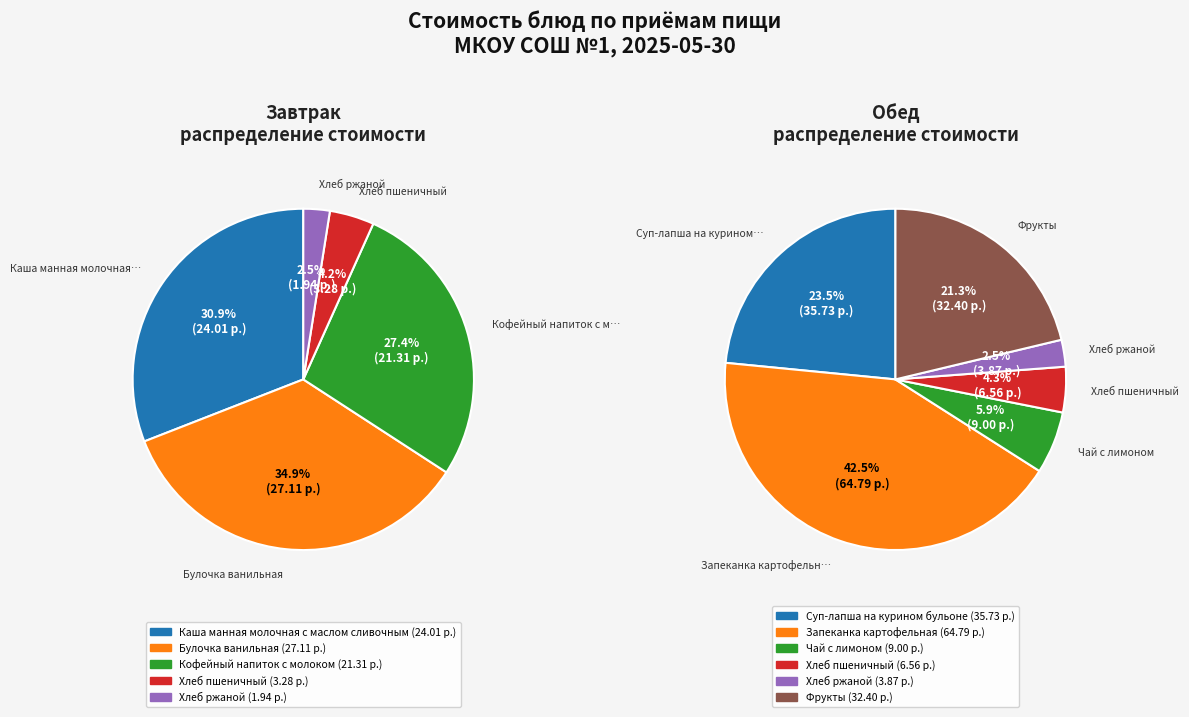

Approximately how many times larger is the value at Хлеб пшеничный (завтрак) compared to Хлеб ржаной (завтрак)?

1.7